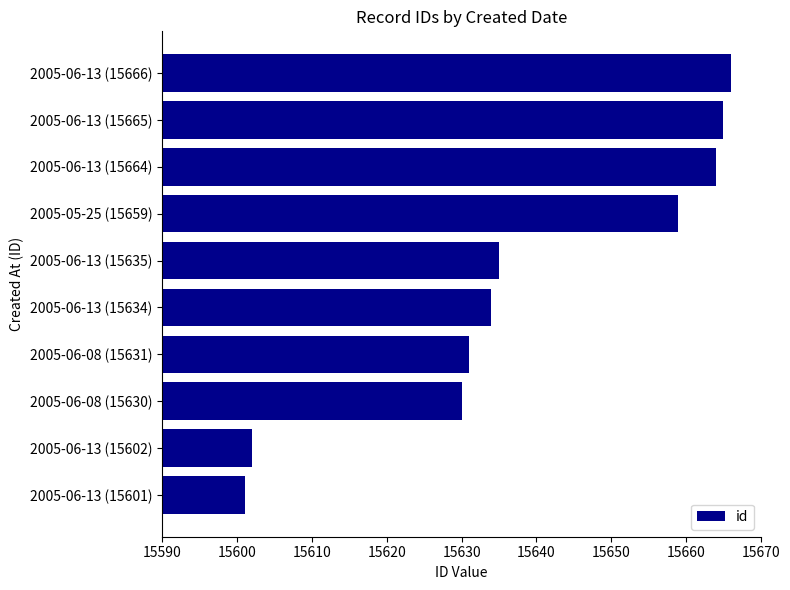

The value at 2005-06-08 (15630) is 15630. True or false?

True